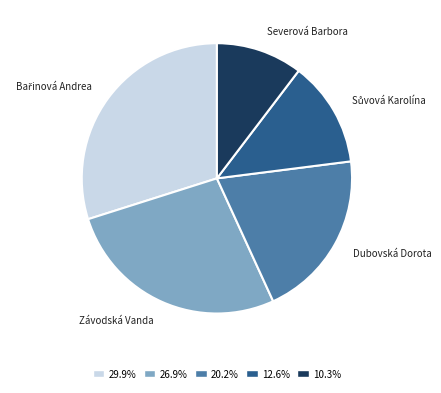

Is the sum of Dubovská Dorota and Severová Barbora greater than half?

No